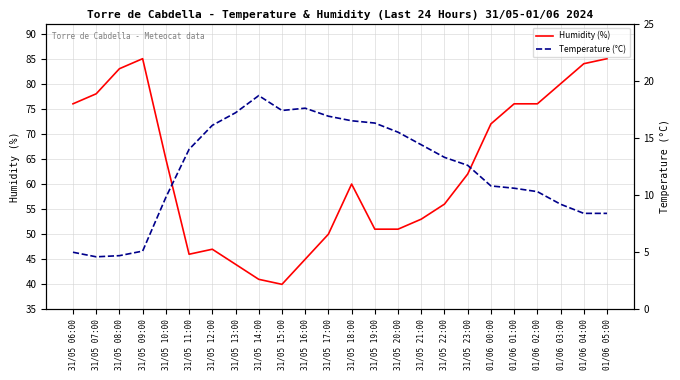

What is the sum of all Temperature (°C) values?

293.4